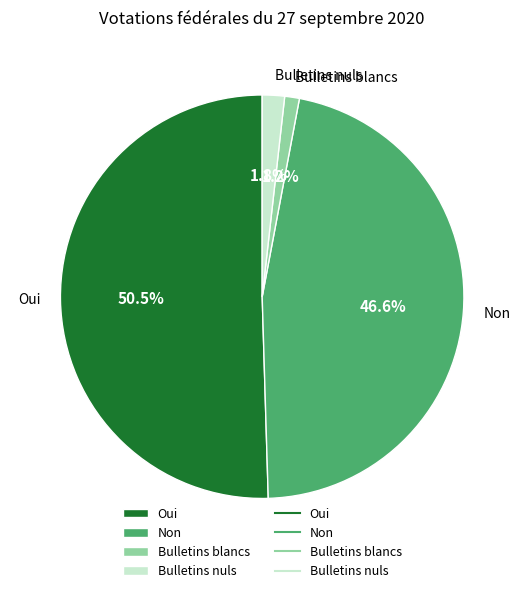

Which slice is the largest?

Oui